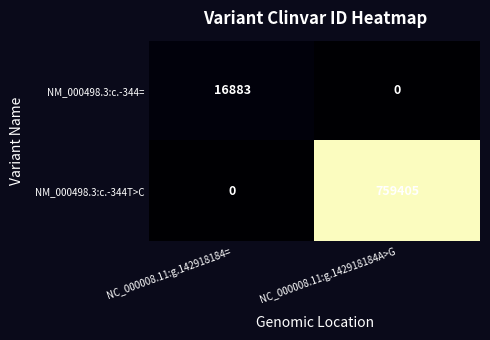

Is it true that NM_000498.3:c.-344T>C equals 759405 at NC_000008.11:g.142918184A>G?

True